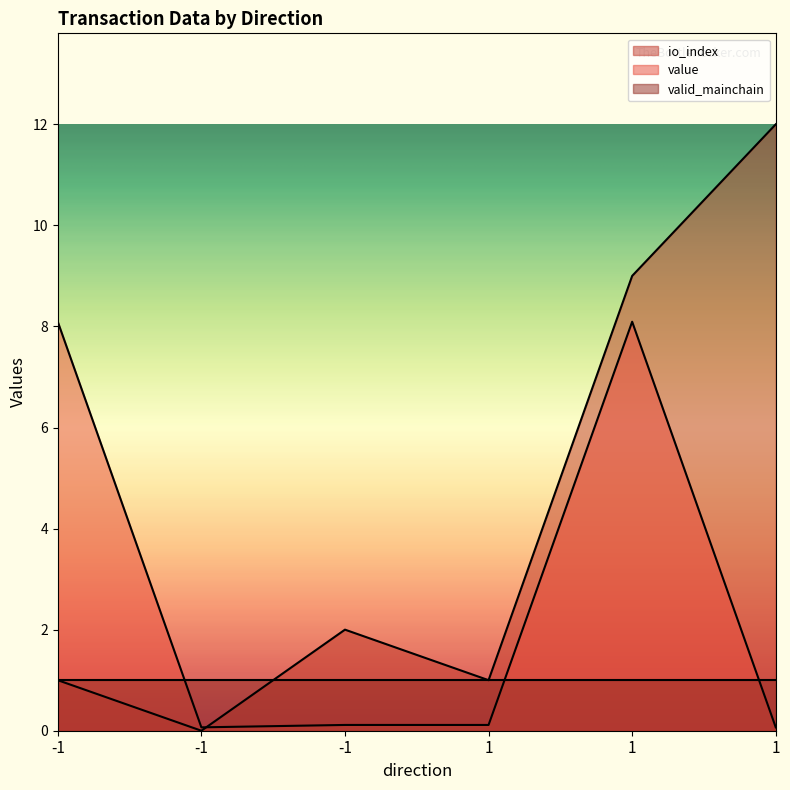

How many lines are shown in the chart?

3